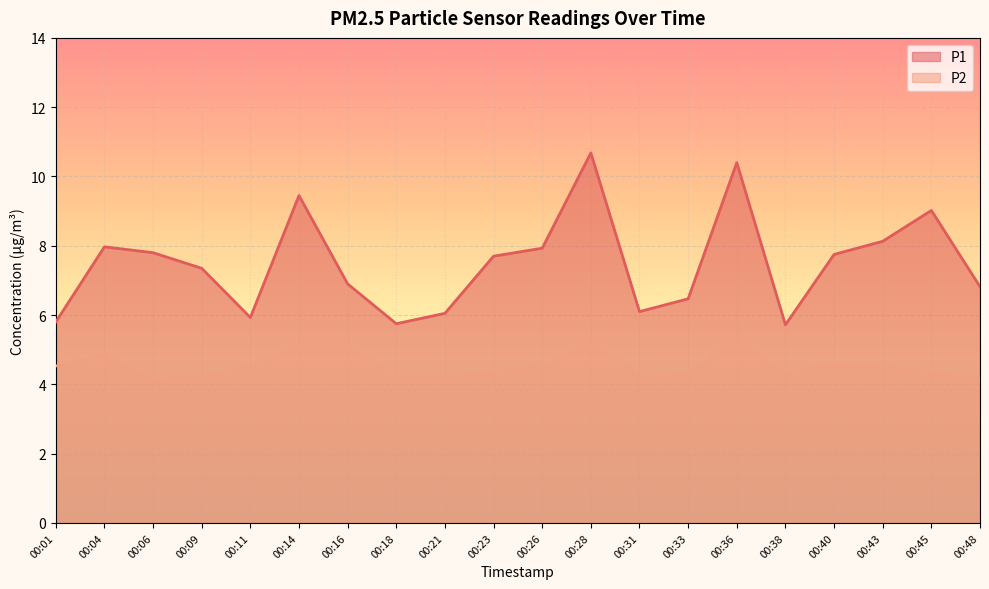

At which category is the sum across all series the highest?

00:28